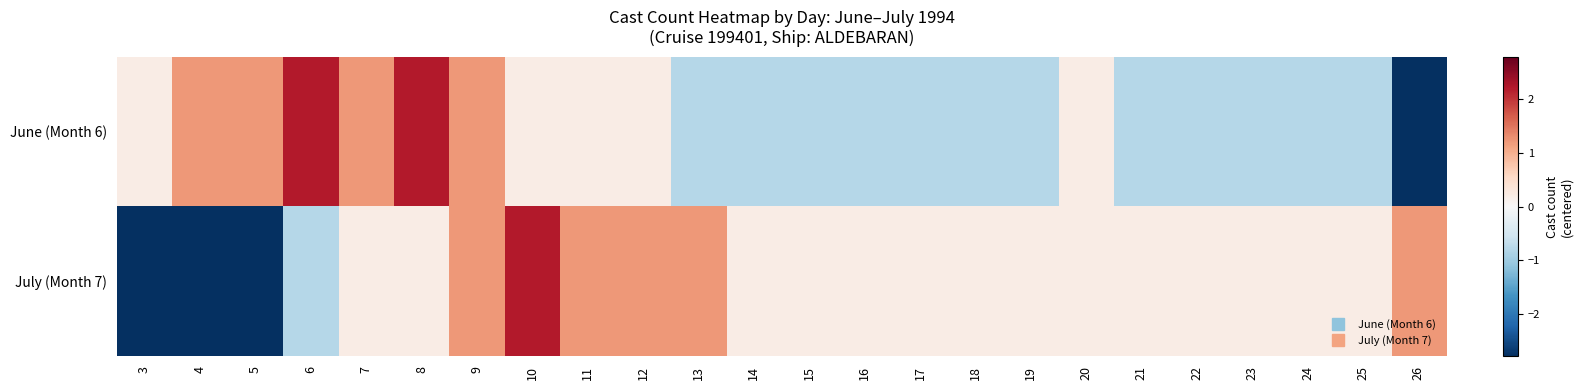

Rank the series by their average value, from lowest to highest.

June (Month 6), July (Month 7)